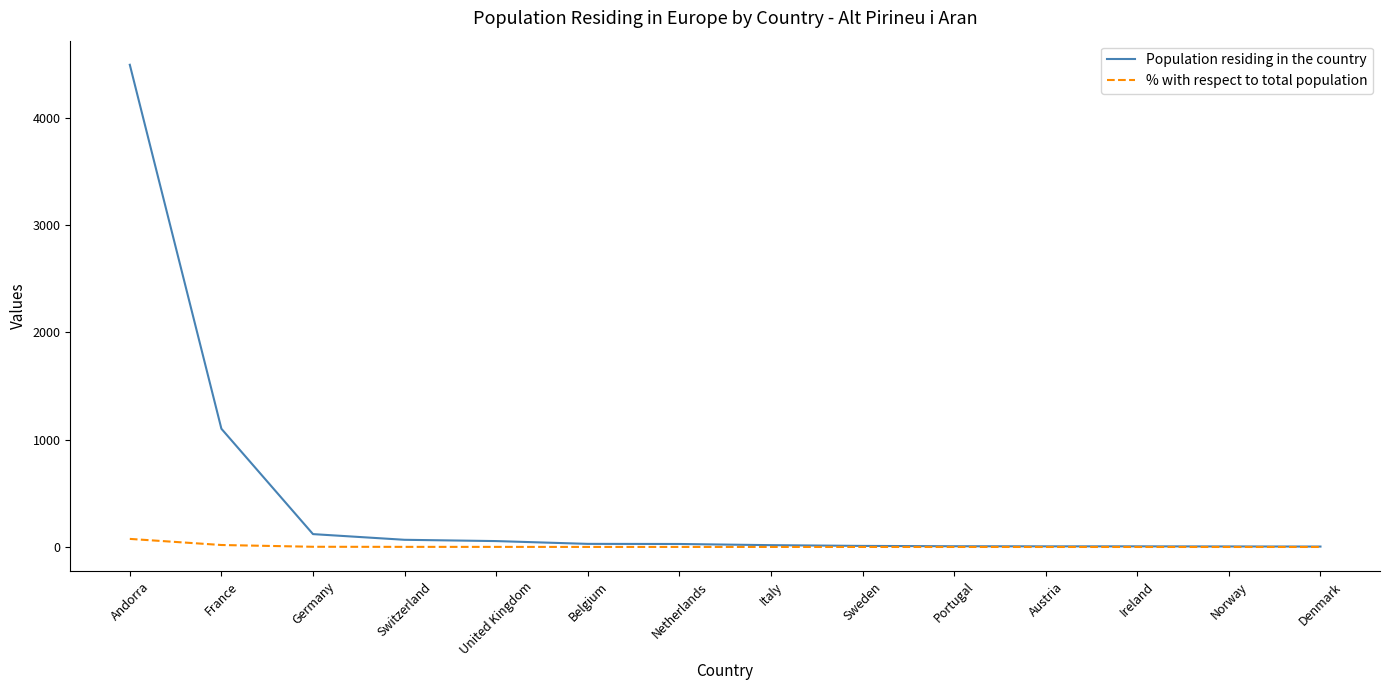

Which category has the highest value in the Population residing in the country series?

Andorra